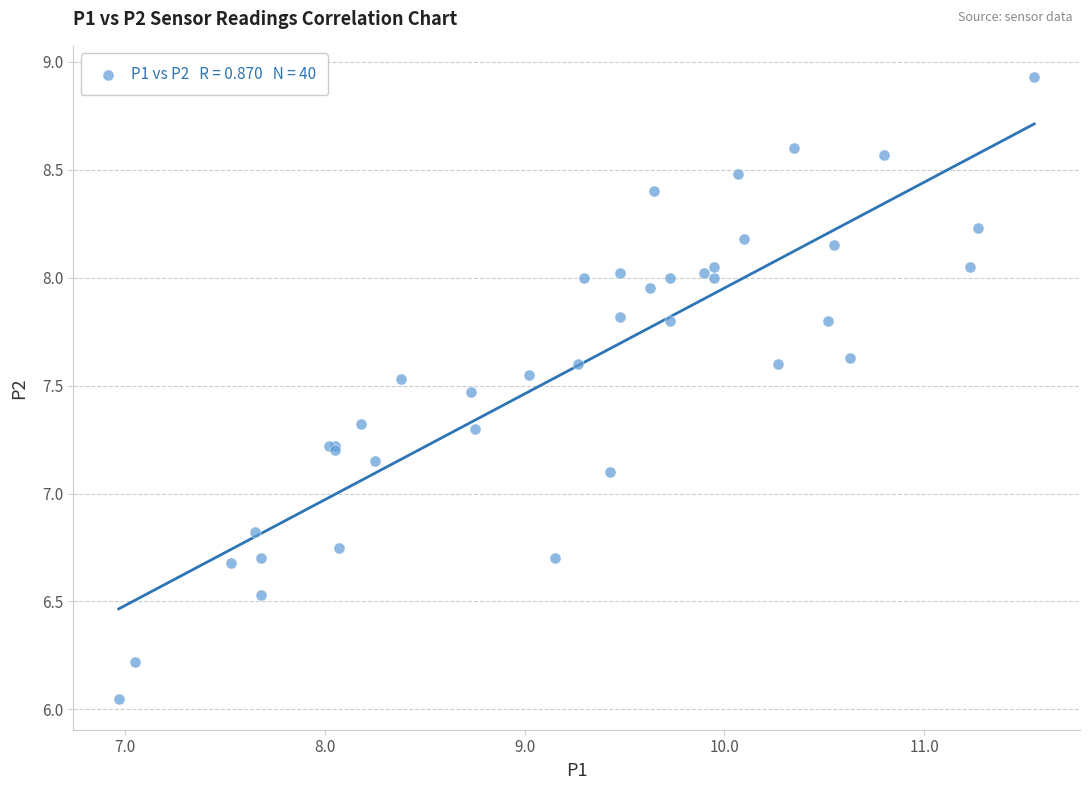

What Y value in the scatter plot is closest to 7?

7.1